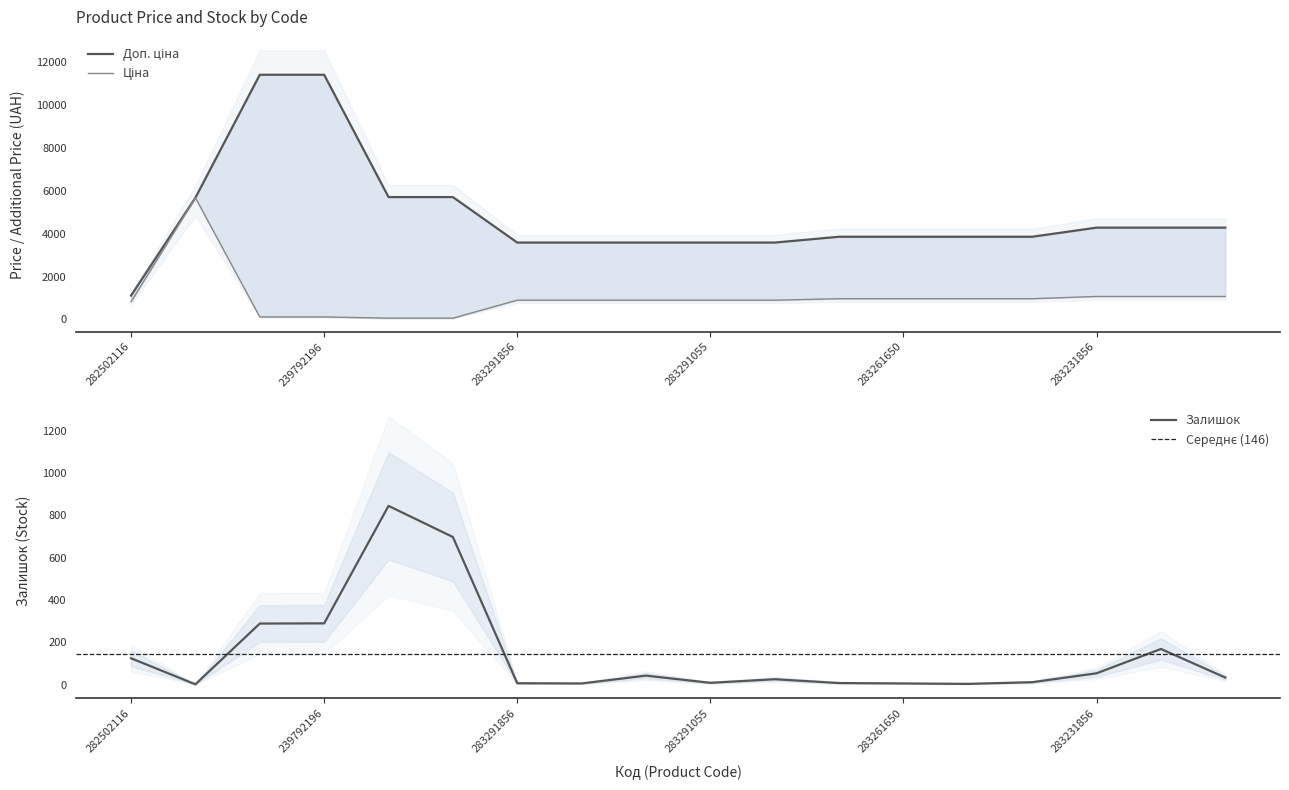

Reading right to left, transcribe all the data shown in this chart.

Ціна: 1069.8	1069.8	1069.8	963.5	963.5	963.5	963.5	895.9	895.9	895.9	895.9	895.9	57.0	57.0	114.1	114.1	5673.8	818.5
Доп. ціна: 4279.1	4279.1	4279.1	3854.0	3854.0	3854.0	3854.0	3583.6	3583.6	3583.6	3583.6	3583.6	5705.0	5705.0	11410.0	11410.0	5673.8	1109.2
Залишок: 34.0	169.0	54.0	12.0	4.0	6.0	8.0	26.0	9.0	43.0	6.0	7.0	698.0	845.0	290.0	289.0	2.0	125.0